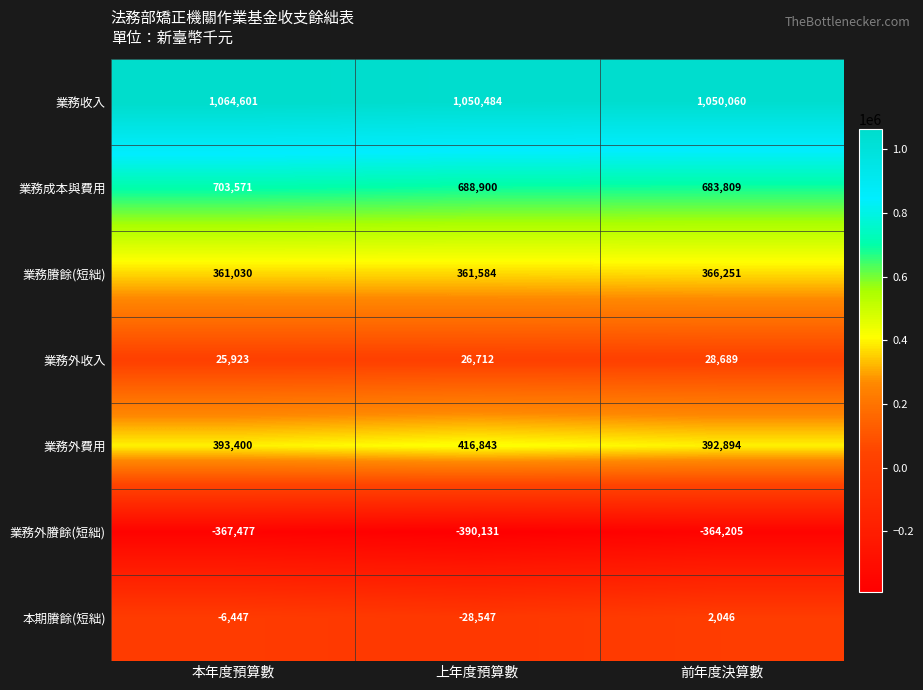

What is the highest value of the 業務成本與費用 series?

703571